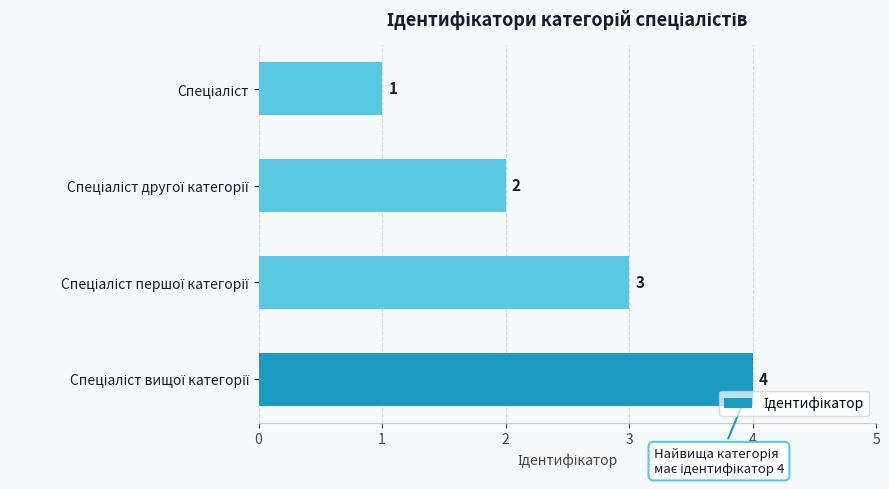

What is the sum of all values?

10